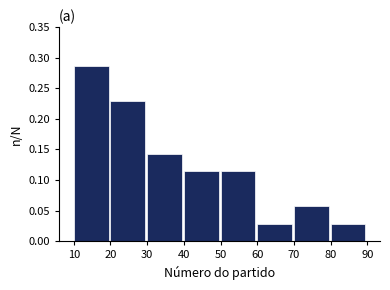

Over which range of the x-axis is the bar tallest?

10 to 20